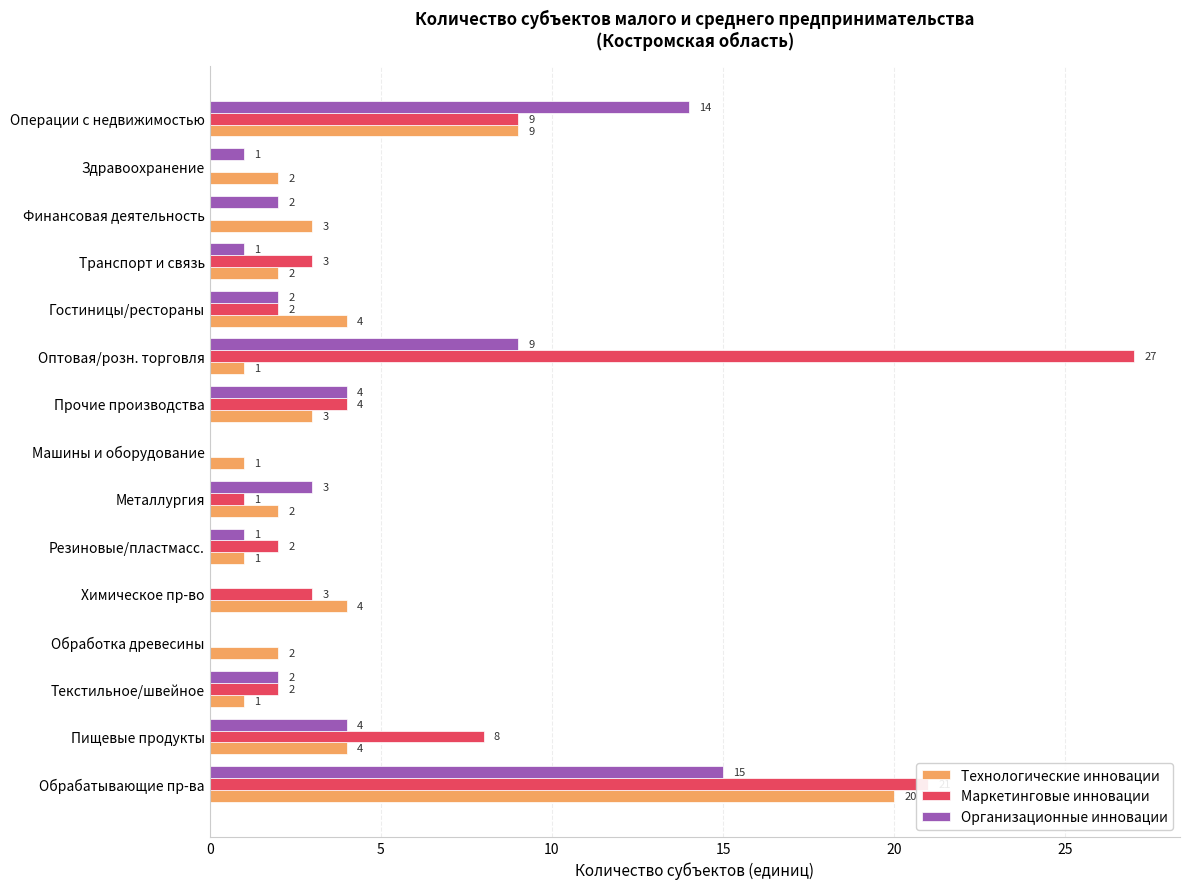

Is it true that Технологические инновации equals 1 at Обработка древесины?

False